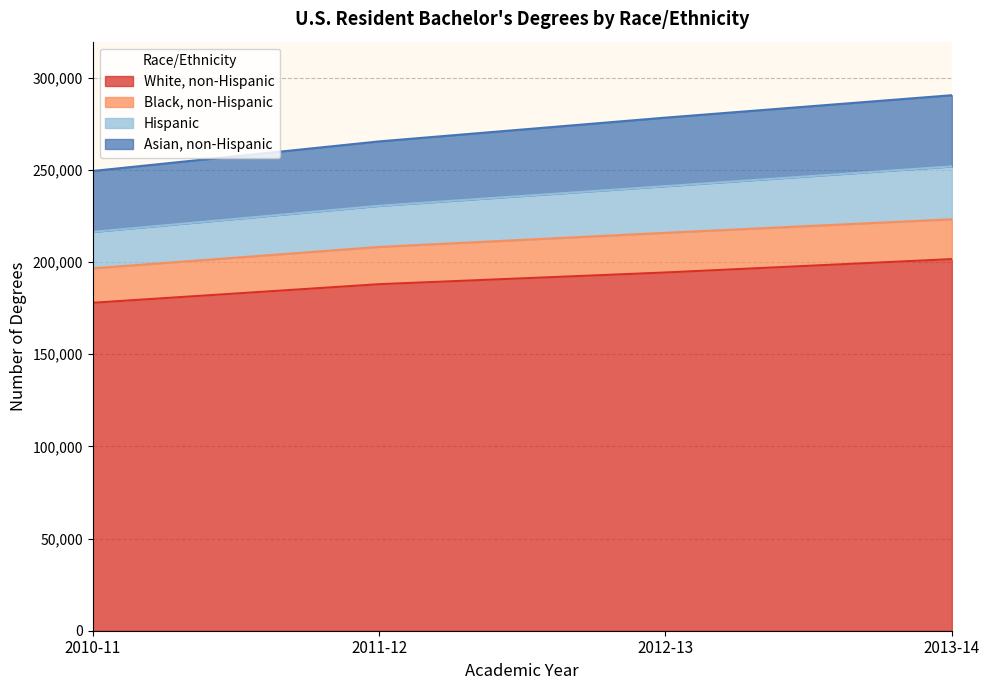

What is the total value across all series at 2010-11?

249383